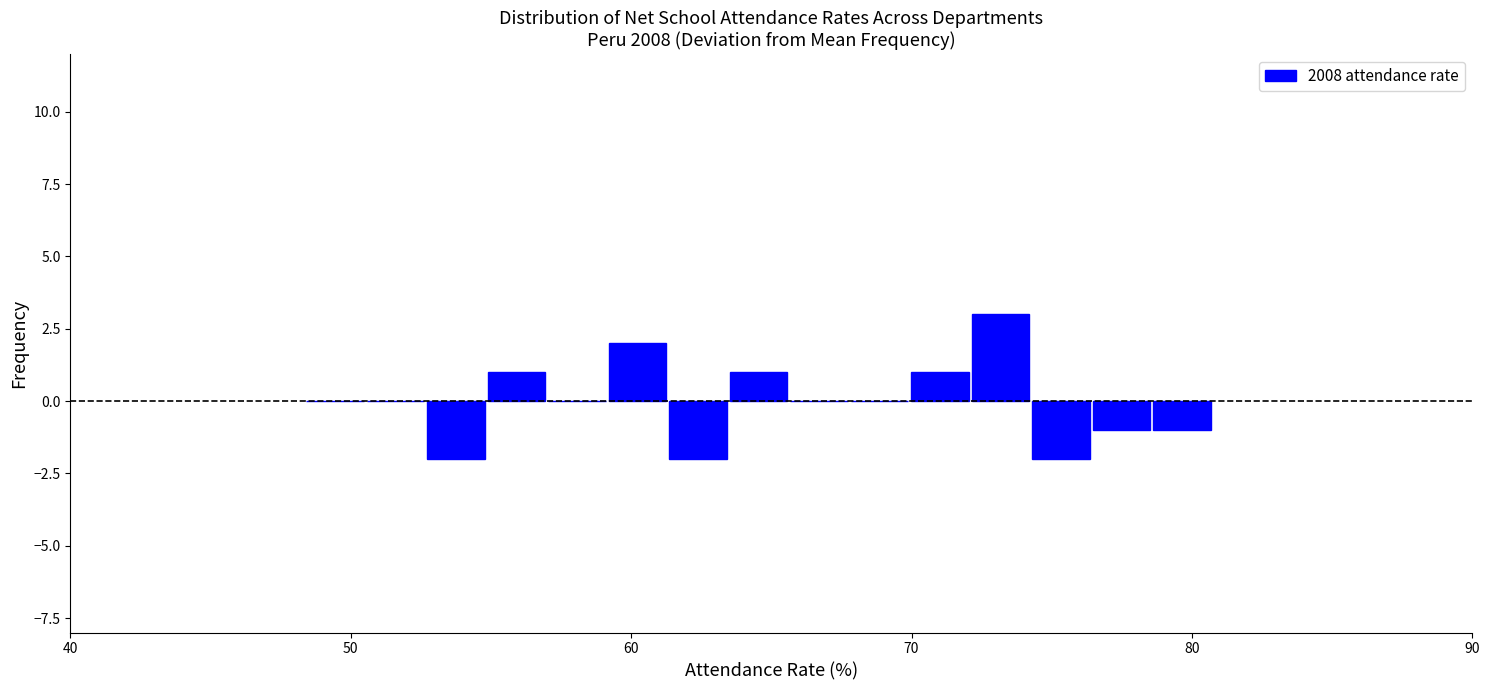

Around what value on the x-axis is the tallest bar? Give the approximate position of its centre, as read against the axis.

73